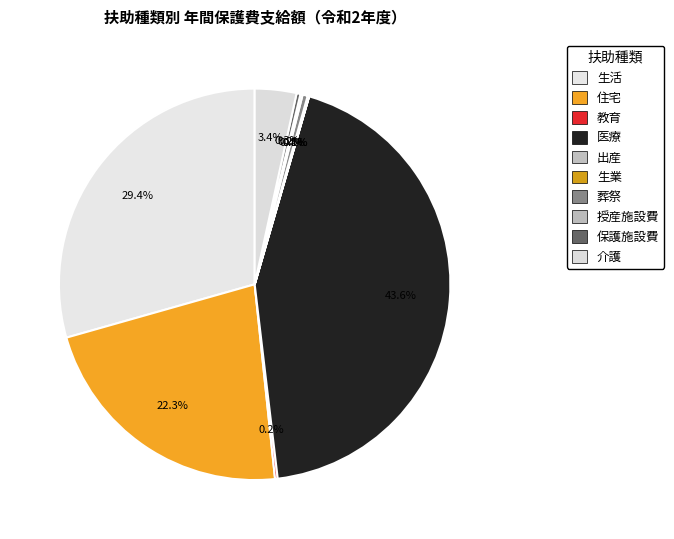

Count the number of slices in the pie.

10